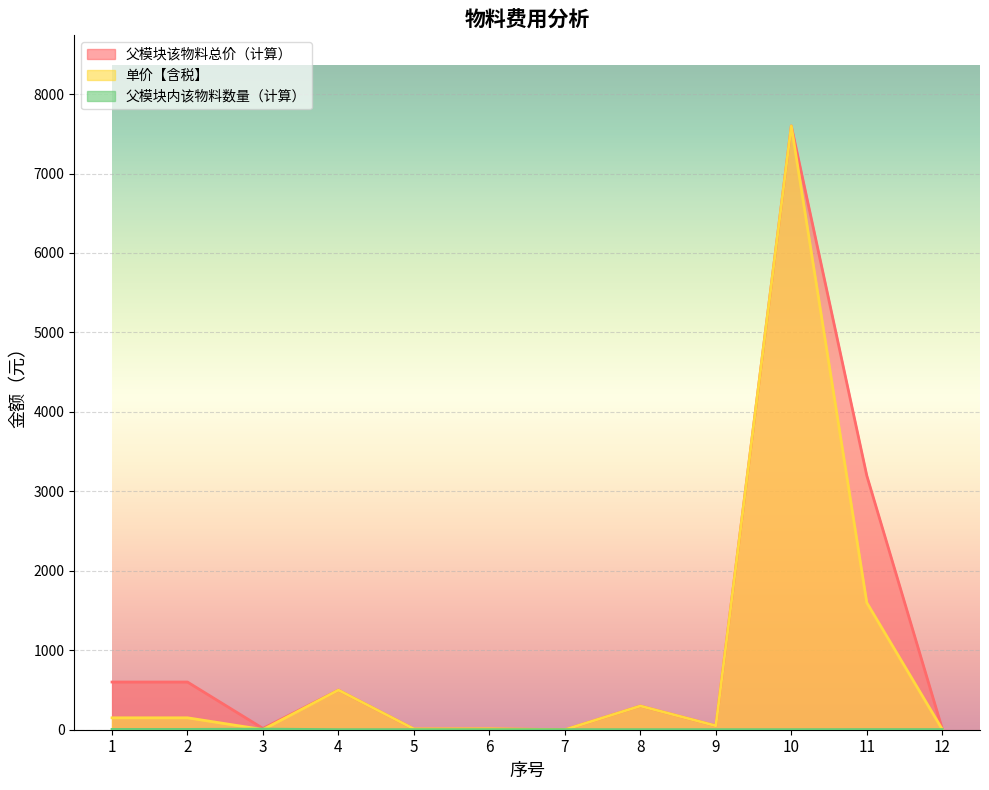

Where do 单价【含税】 and 父模块内该物料数量（计算） first cross each other?

2 and 3